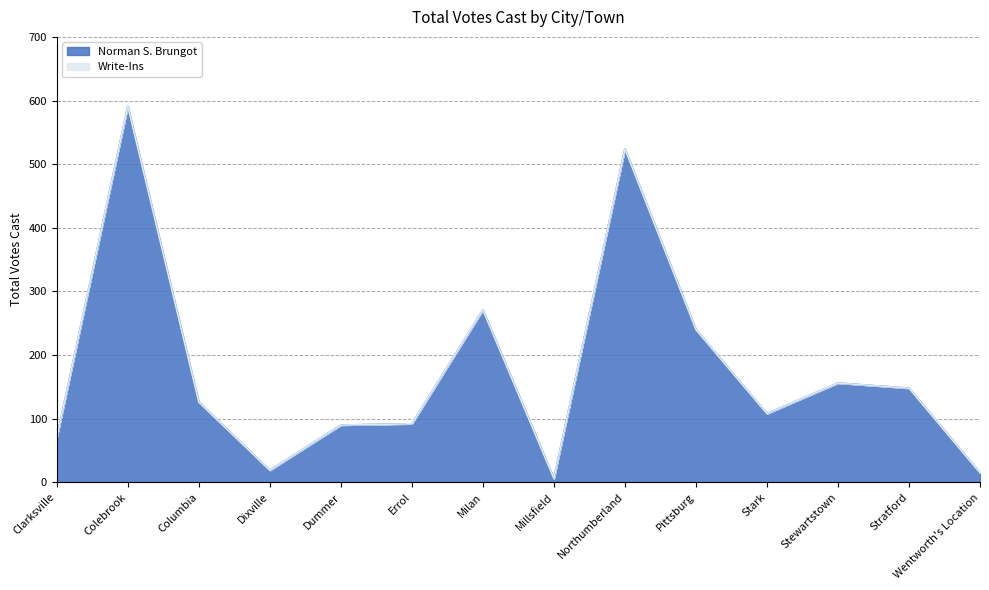

What position from the left is Clarksville?

1